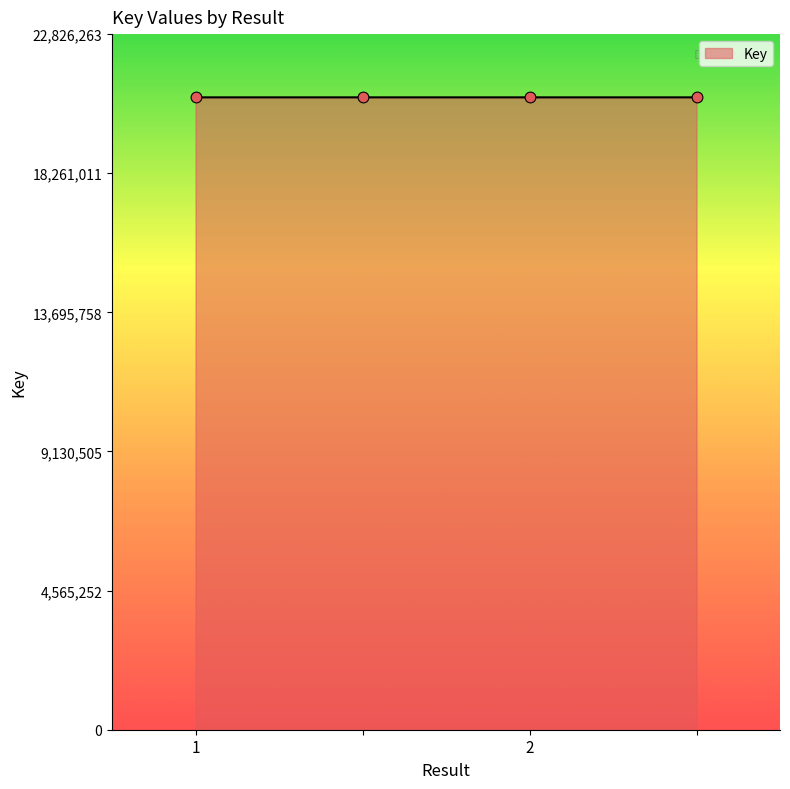

True or false: there are more than 2 points higher than both neighbors.

False